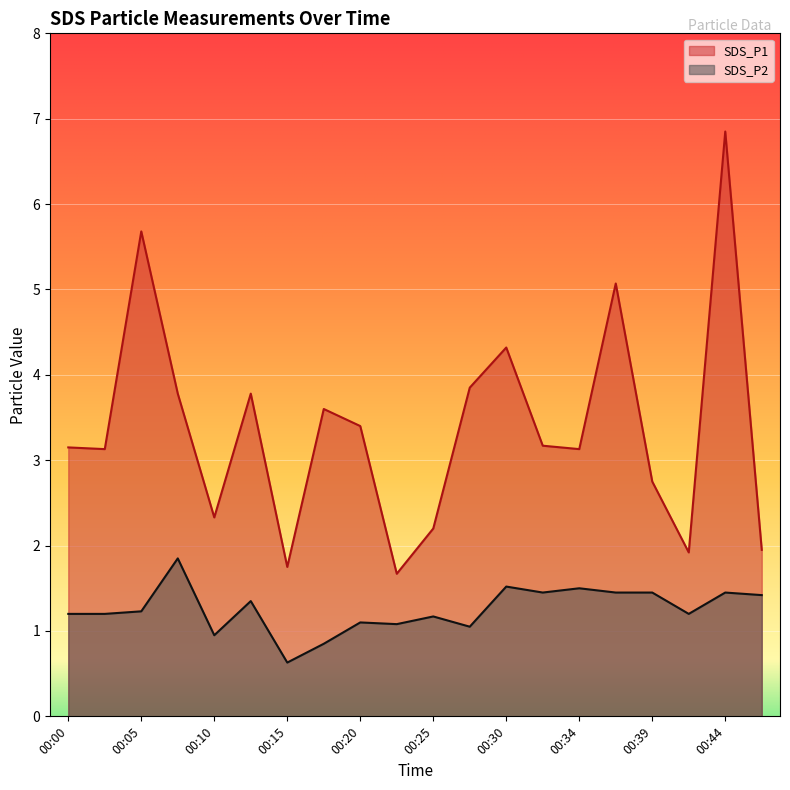

True or false: SDS_P2 and SDS_P1 intersect in this chart.

False